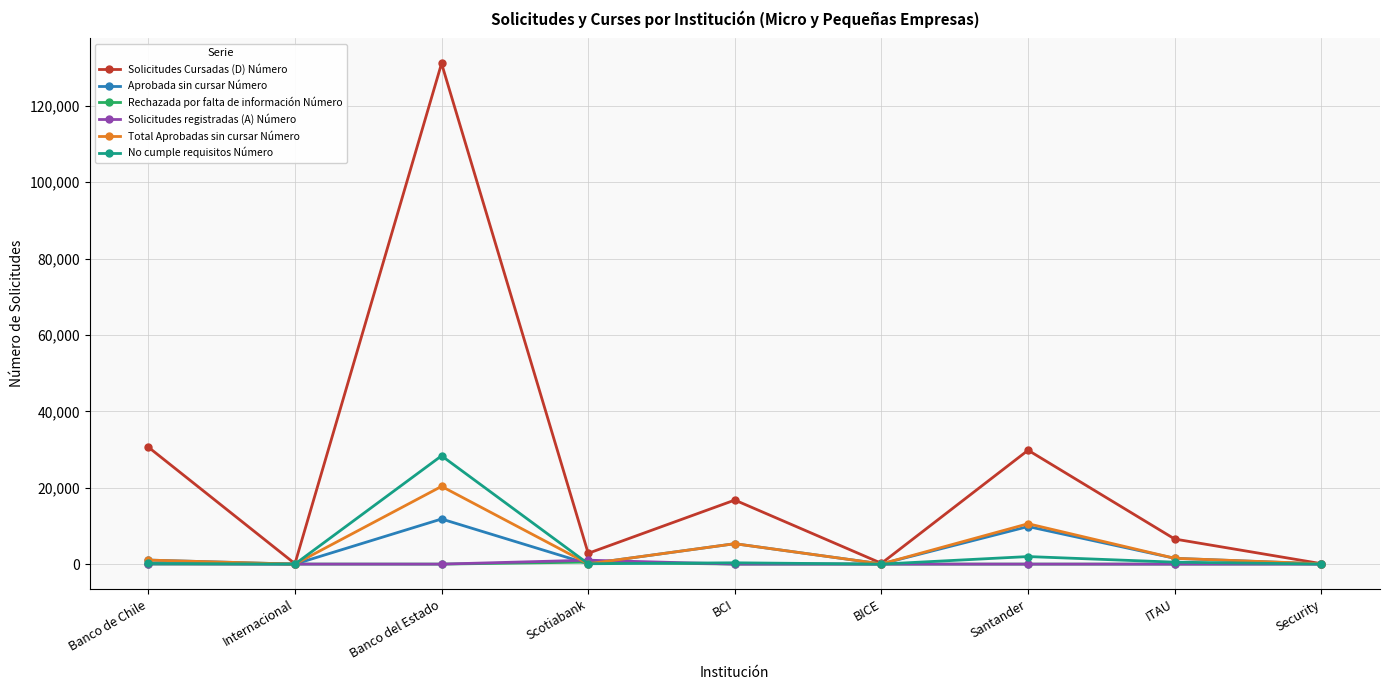

Which series has the largest total across all categories?

Solicitudes Cursadas (D) Número